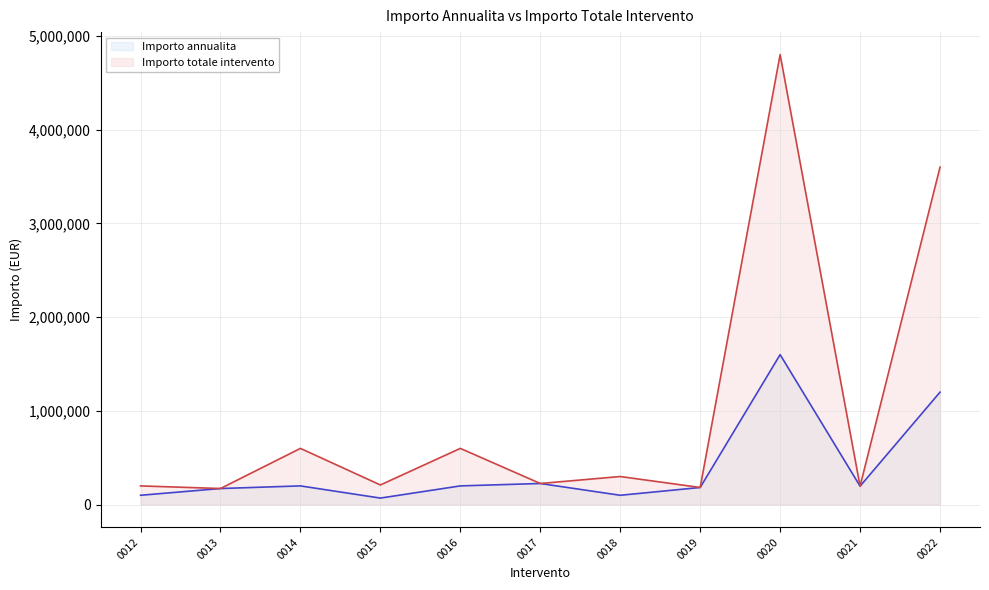

The Importo annualita series shows 326567 at 0019. True or false?

False